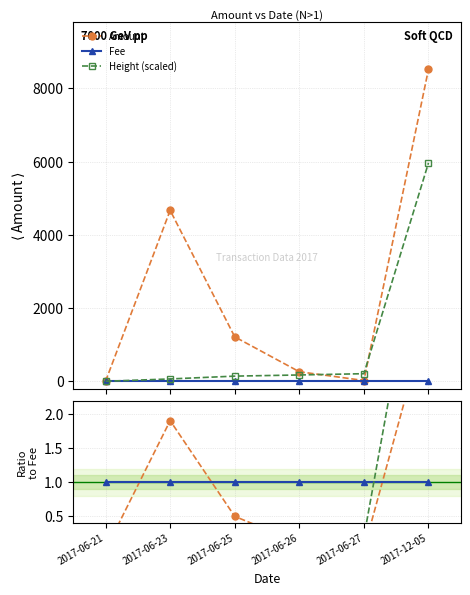

What is the label of the 6th point from the left?

2017-12-05